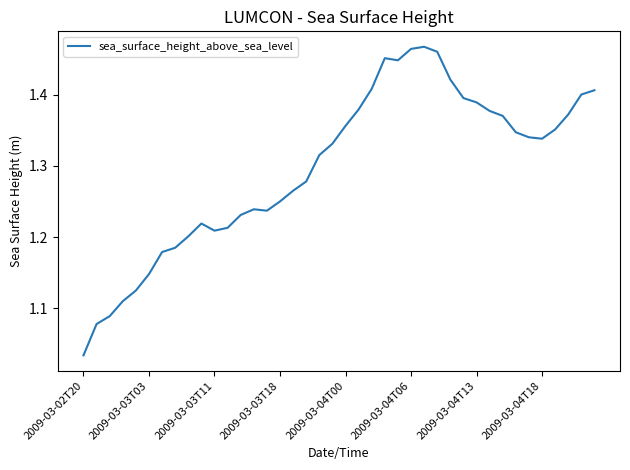

True or false: the data shows 1.6 at 2009-03-03T03.

False